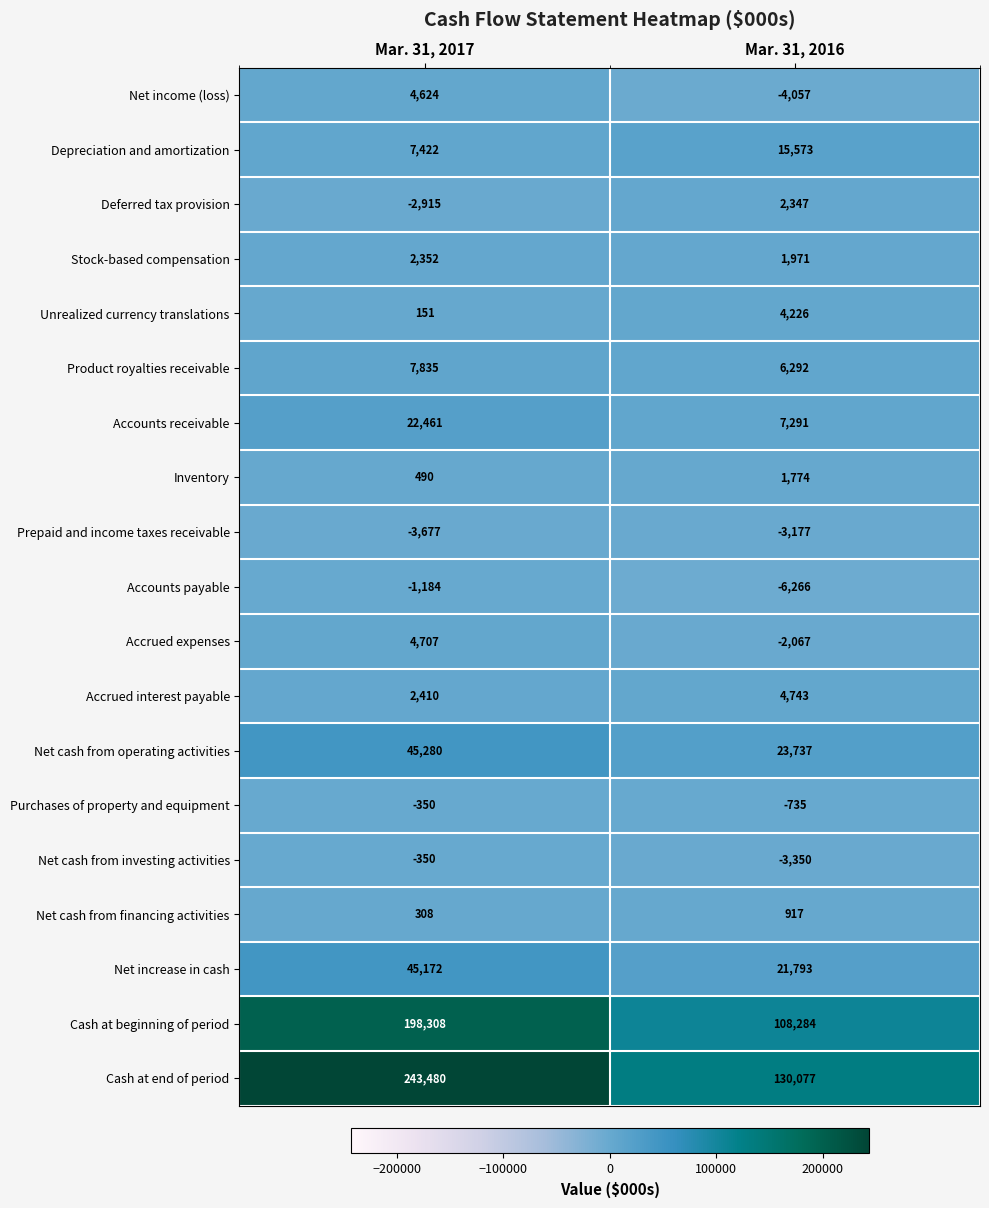

Which series has the widest spread of values?

Cash at end of period